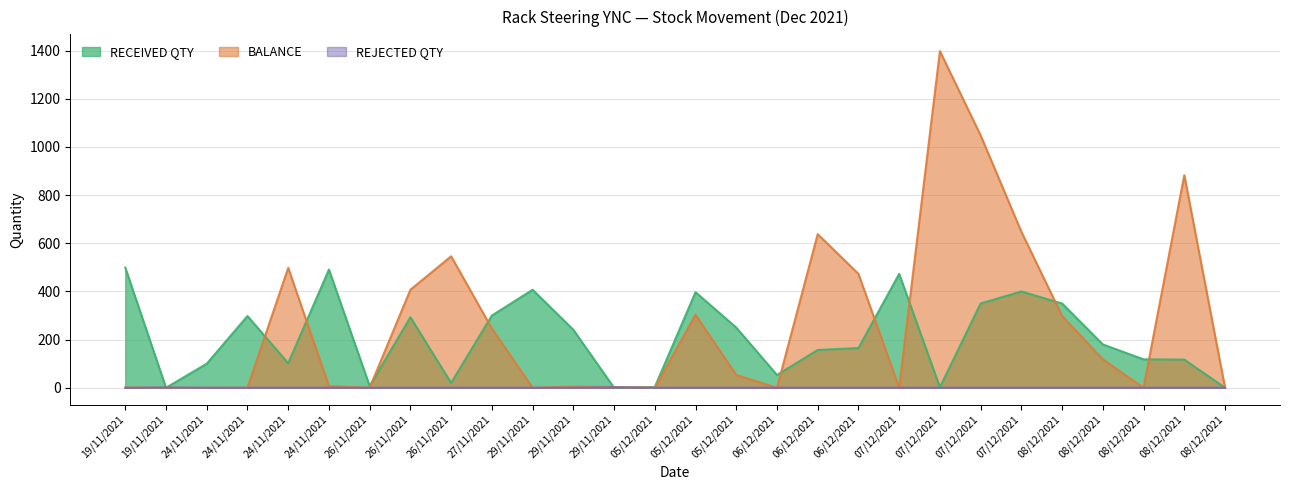

What is the label of the 26th point from the right?

24/11/2021